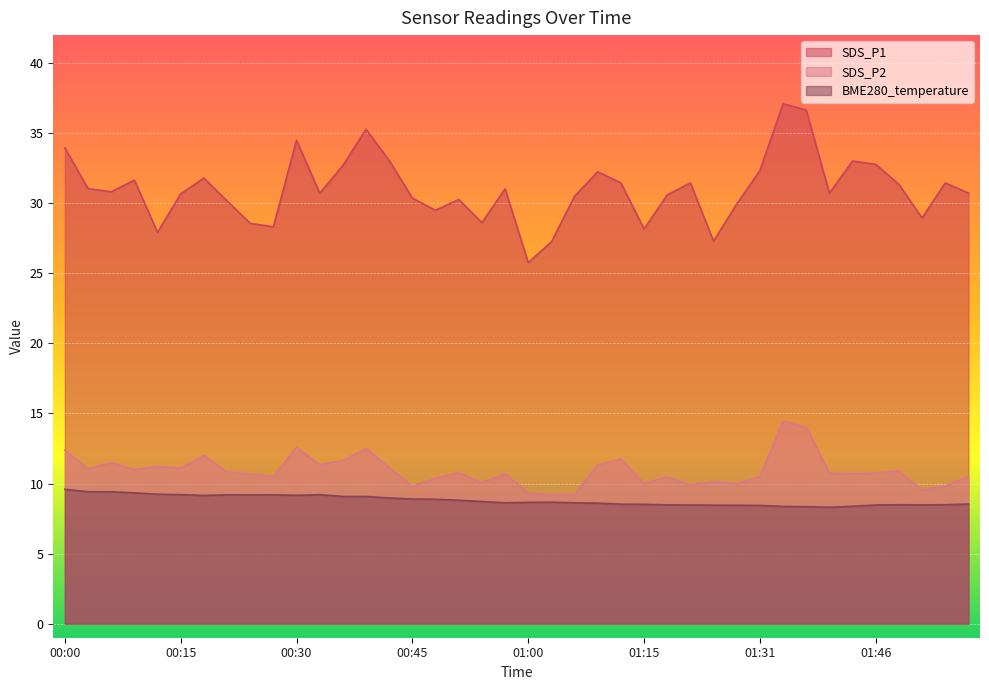

In BME280_temperature, how many points are higher than both neighbors (excluding endpoints)?

5